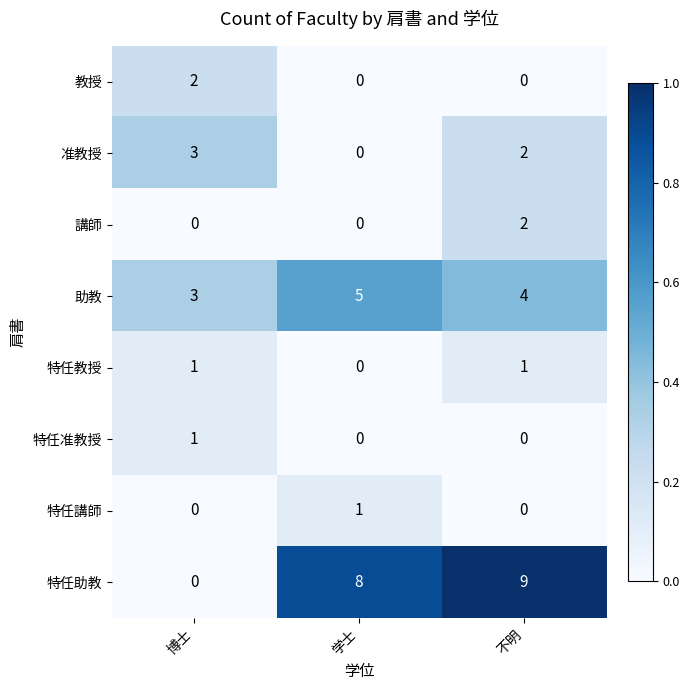

Reading right to left, list all the values displayed in this chart.

教授: 0	0	2
准教授: 2	0	3
講師: 2	0	0
助教: 4	5	3
特任教授: 1	0	1
特任准教授: 0	0	1
特任講師: 0	1	0
特任助教: 9	8	0